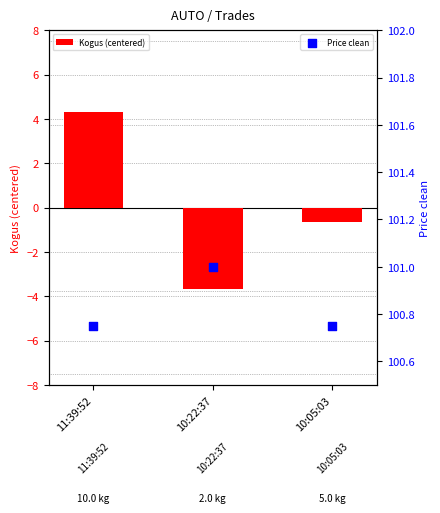

Is the value of Kogus (centered) at 11:39:52 greater than the value of Price clean at 10:05:03?

No